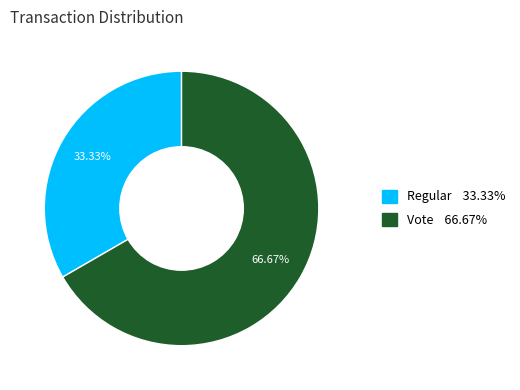

What percentage is the Regular slice, to the nearest percent?

33%